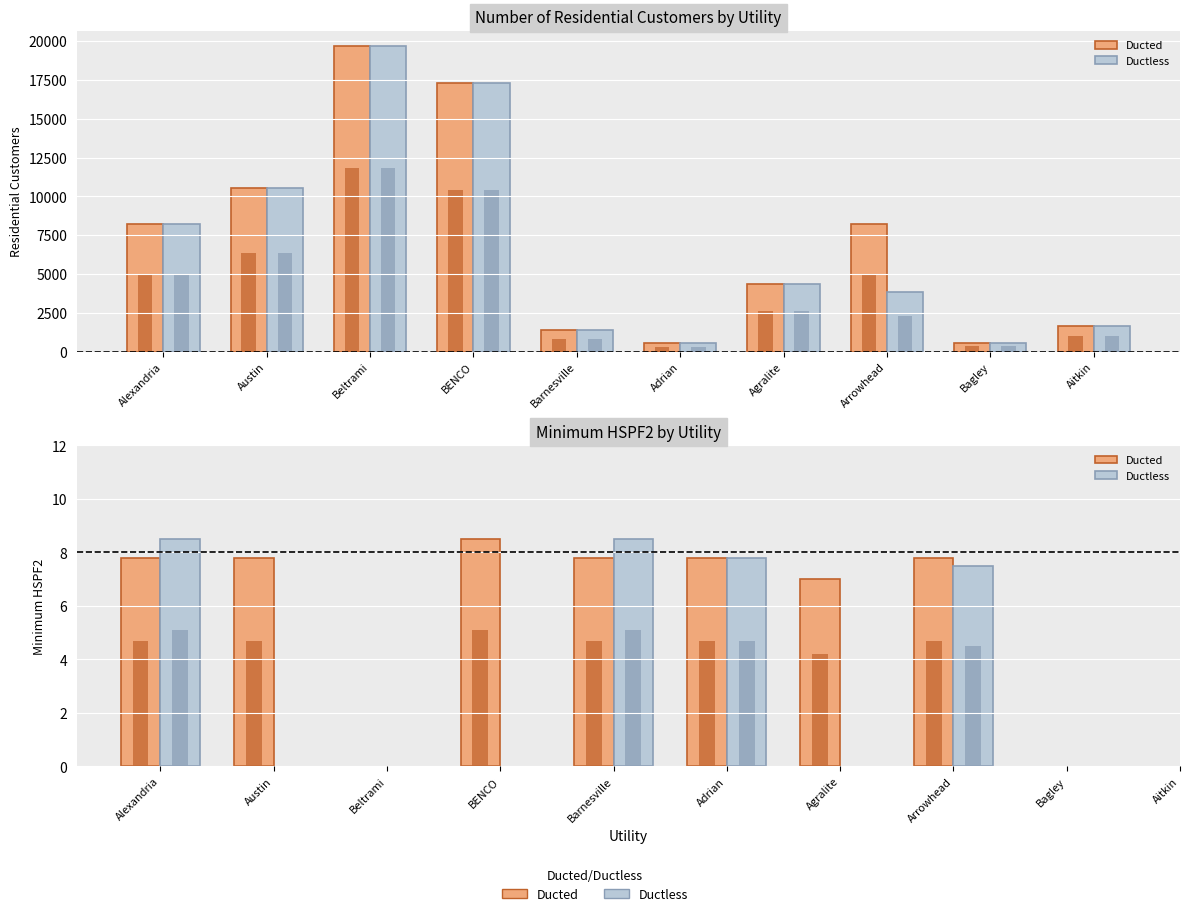

Count the number of data series in this chart.

2